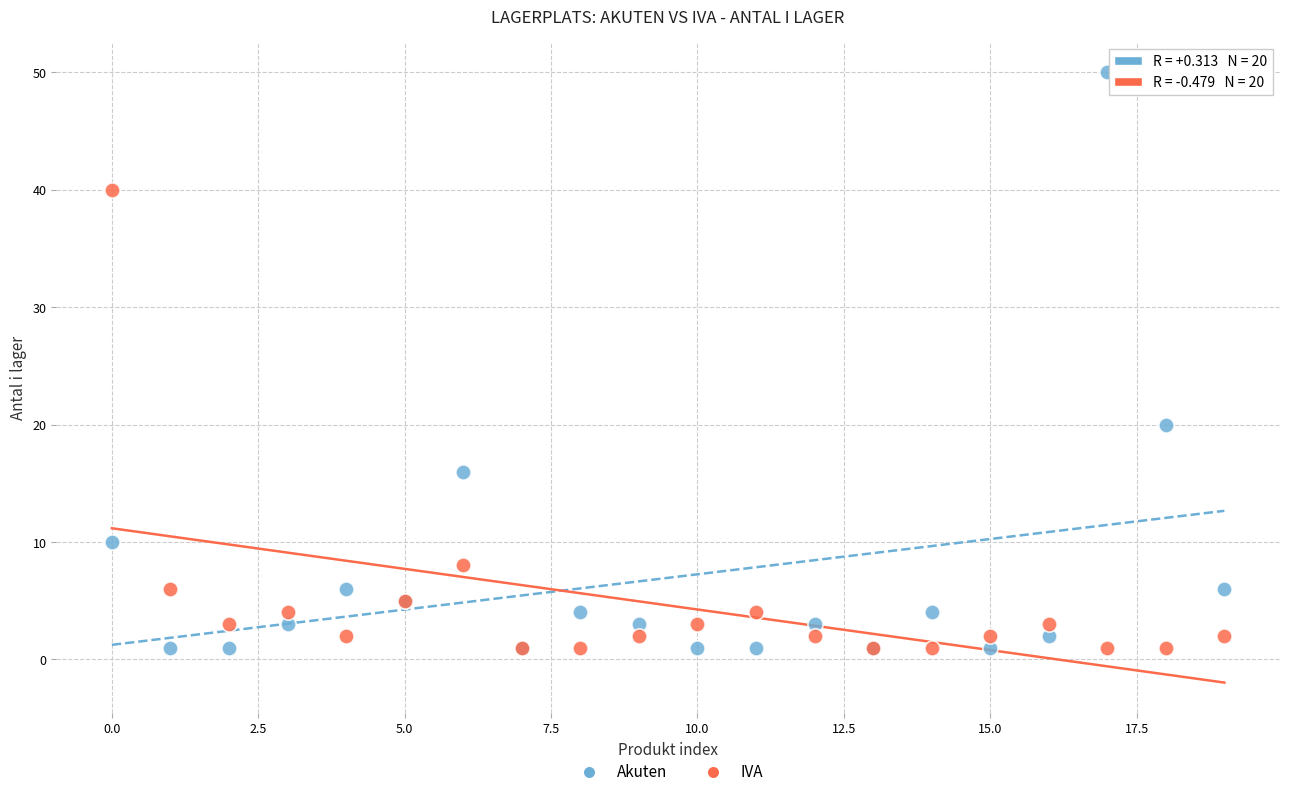

In the Akuten series, what Y value is closest to 25?

20